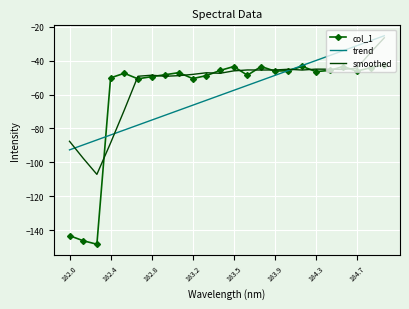

Which series has the widest spread of values?

col_1